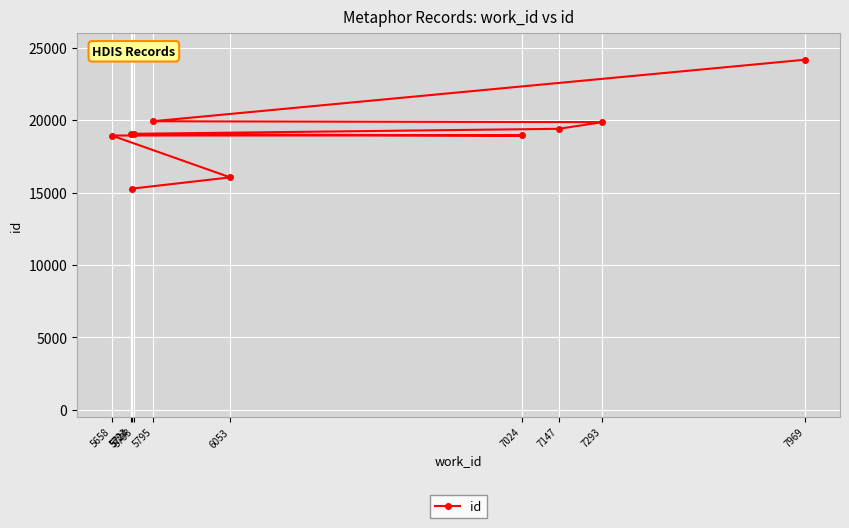

What is the label of the 10th point from the right?

5724